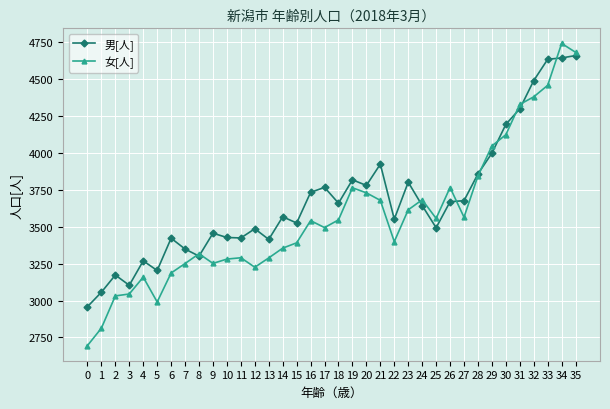

How many lines are shown in the chart?

2